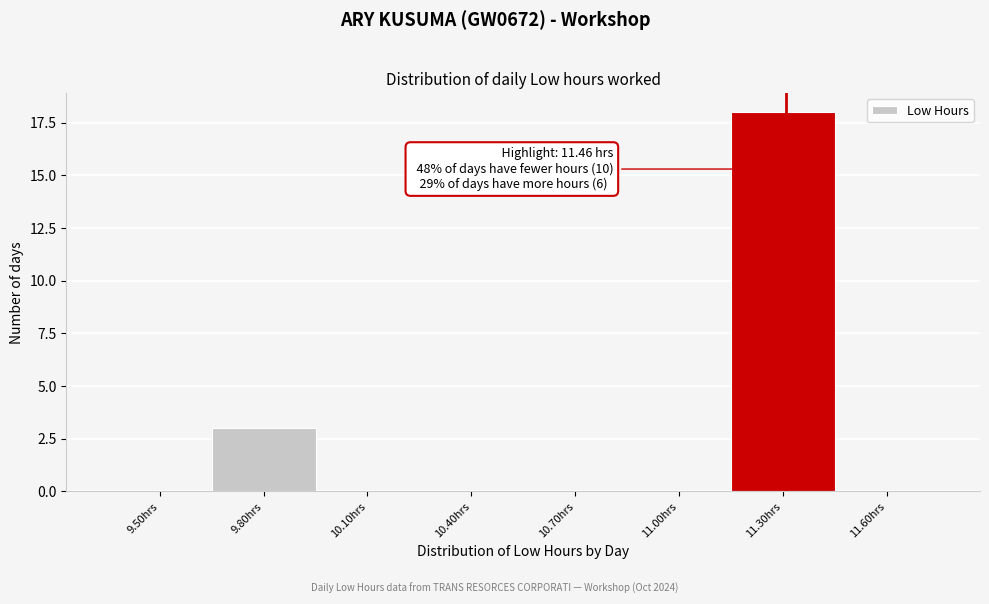

Reading left to right, transcribe all the data shown in this chart.

9.50hrs=0	9.80hrs=3	10.10hrs=0	10.40hrs=0	10.70hrs=0	11.00hrs=0	11.30hrs=18	11.60hrs=0